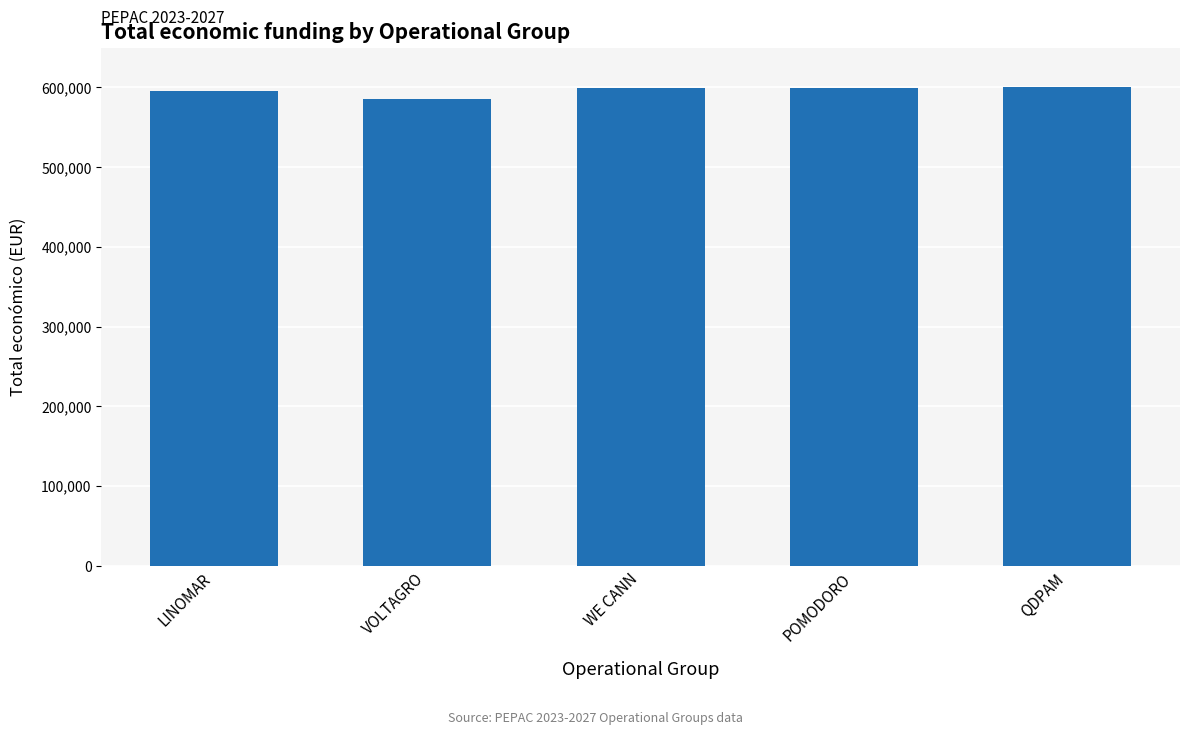

What is the difference between the maximum and minimum values?

14526